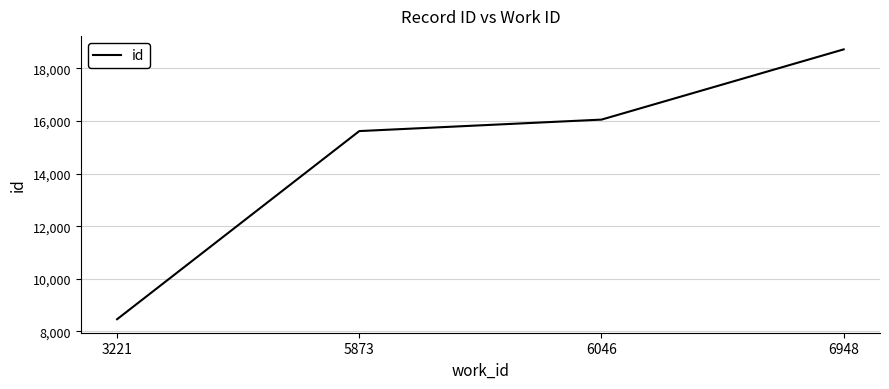

Rank the categories by value from lowest to highest.

3221, 5873, 6046, 6948